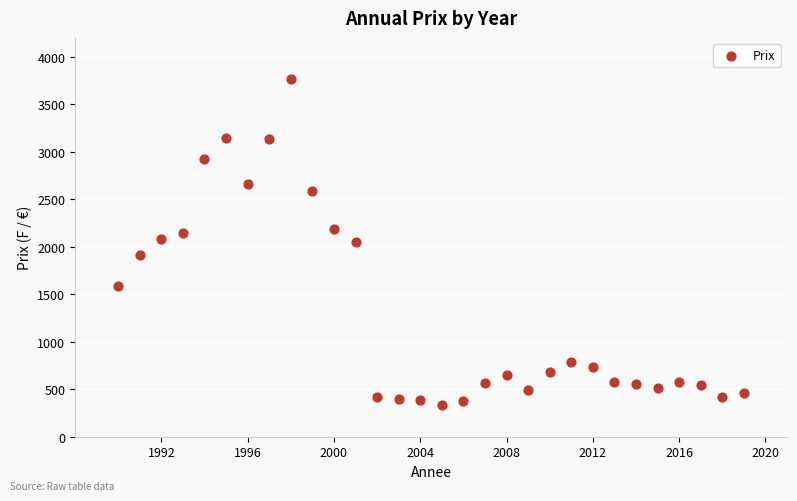

What is the range of Y values (max minus min)?

3424.7